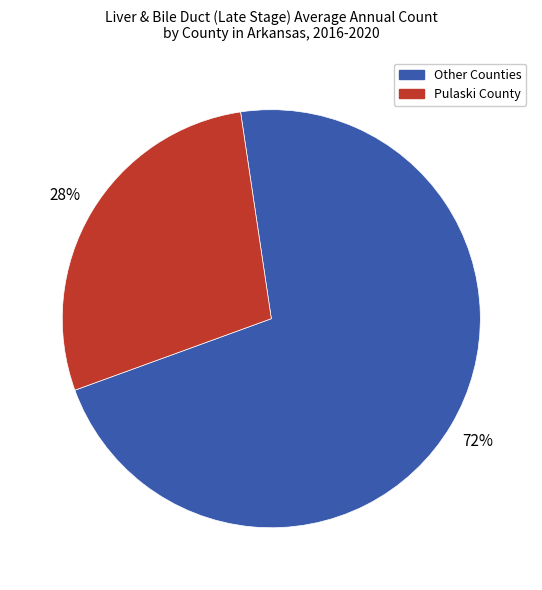

To the nearest percent, what is the difference between the largest and smallest slice percentages?

44%